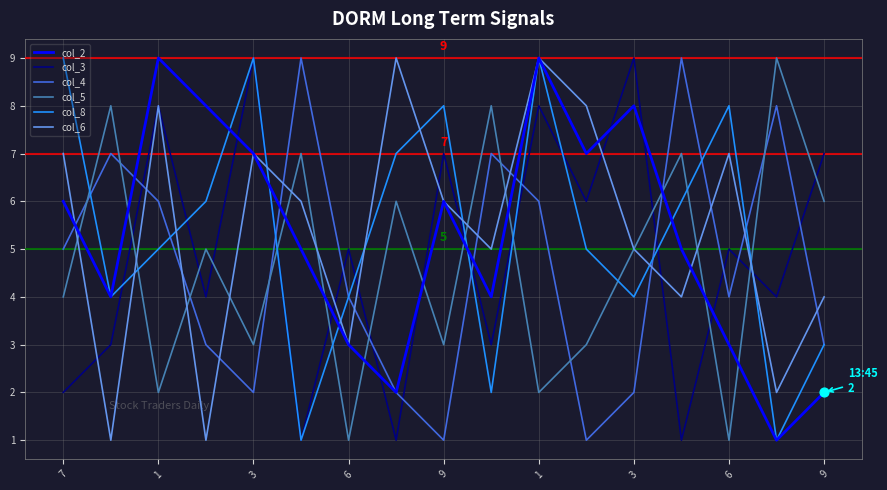

True or false: col_2 and col_5 intersect in this chart.

True